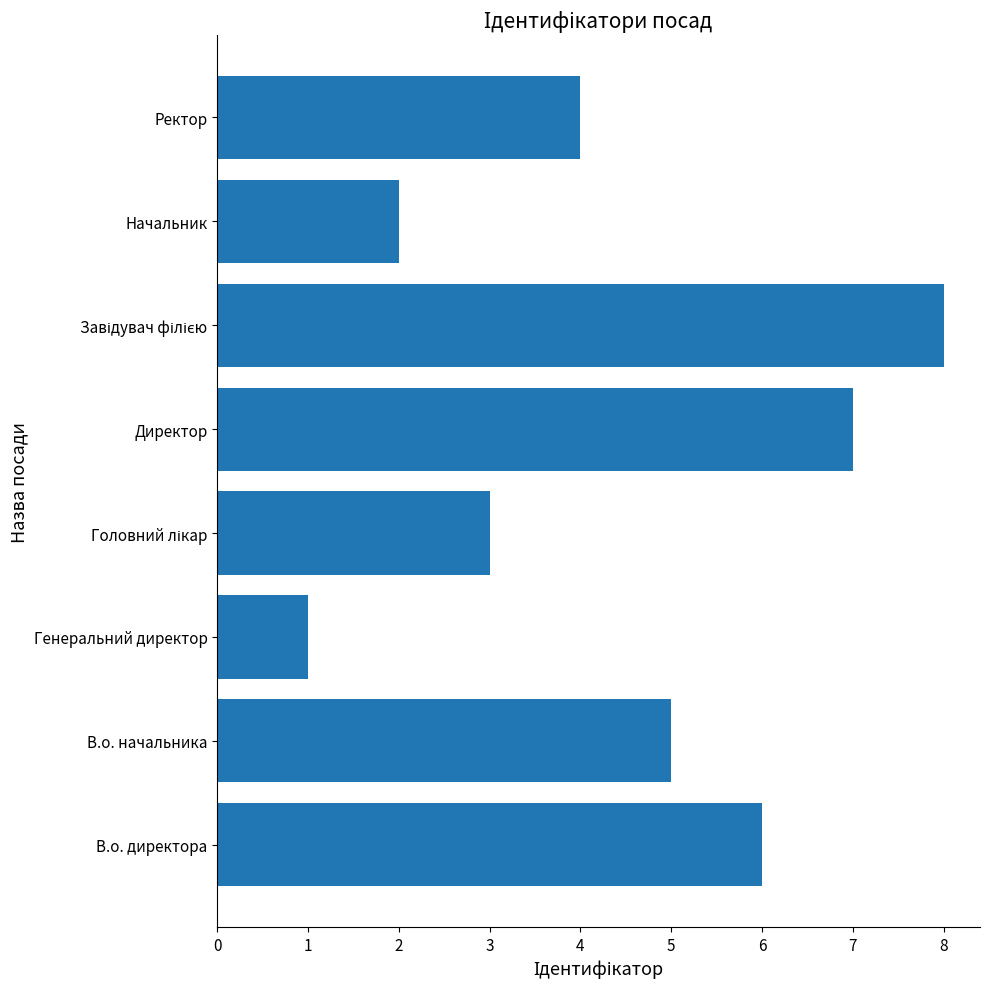

Read the value at Ректор.

4